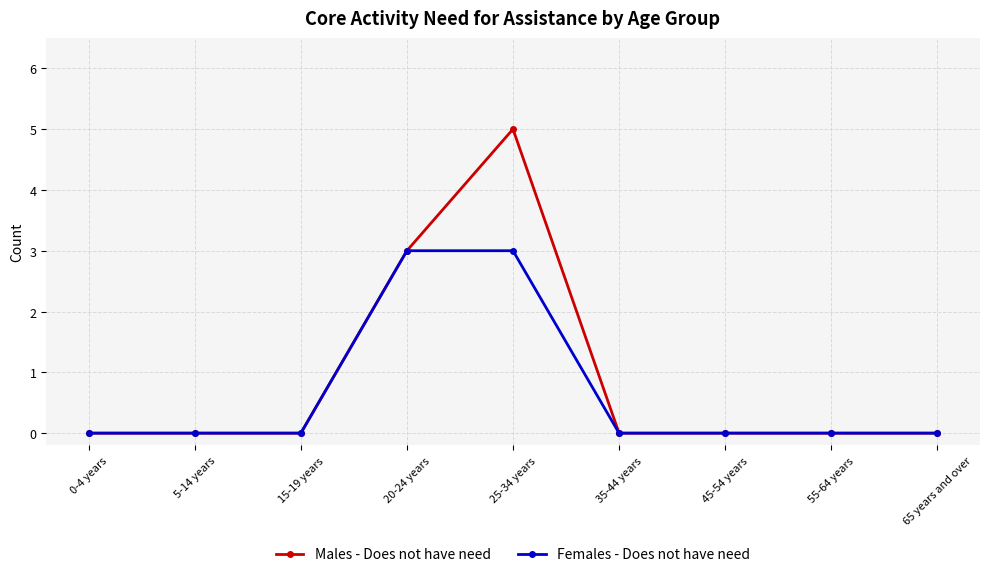

Which series has the widest spread of values?

Males - Does not have need